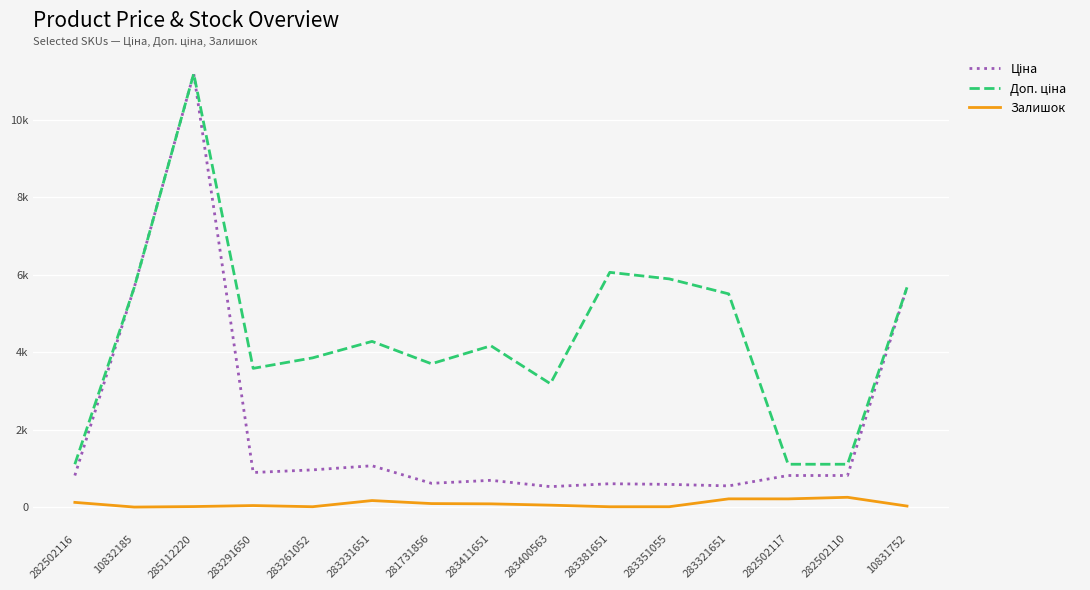

Reading left to right, transcribe all the data shown in this chart.

Ціна: 282502116=818.5	10832185=5673.8	285112220=11188.2	283291650=895.9	283261052=963.5	283231651=1069.8	281731856=617.0	283411651=694.3	283400563=531.3	283381651=606.1	283351055=589.2	283321651=550.6	282502117=818.5	282502110=818.5	10831752=5673.8
Доп. ціна: 282502116=1109.2	10832185=5673.8	285112220=11188.2	283291650=3583.6	283261052=3854.0	283231651=4279.1	281731856=3701.9	283411651=4165.6	283400563=3187.6	283381651=6061.2	283351055=5892.2	283321651=5505.8	282502117=1109.2	282502110=1109.2	10831752=5673.8
Залишок: 282502116=125.0	10832185=4.0	285112220=17.0	283291650=43.0	283261052=13.0	283231651=172.0	281731856=94.0	283411651=87.0	283400563=53.0	283381651=12.0	283351055=13.0	283321651=216.0	282502117=215.0	282502110=256.0	10831752=30.0